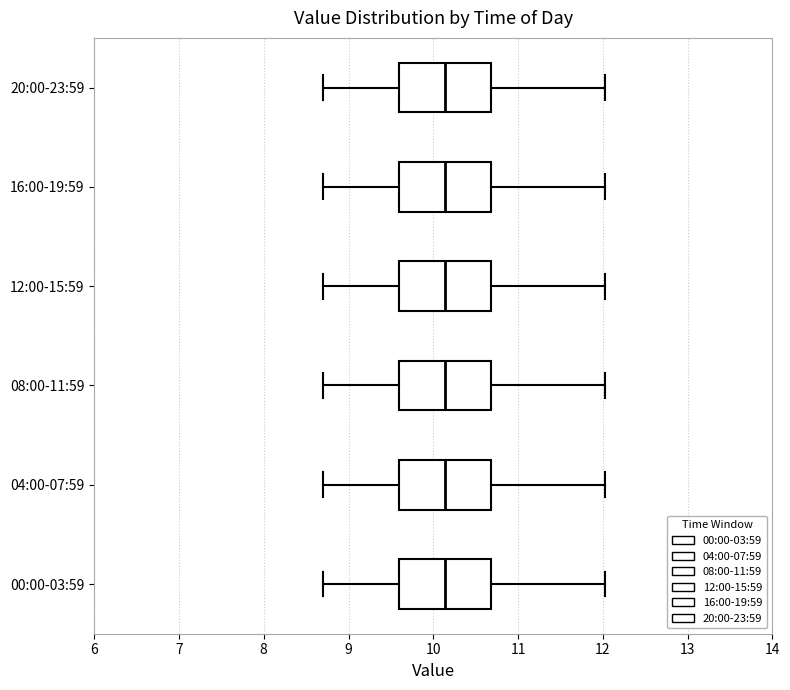

Reading bottom to top, read every box against the x-axis: the position of its median line, the range the box covers, and the ends of its whiskers. The values are not printed on the chart, so give them approximately, as read against the axis.

00:00-03:59: median 10.1, box 9.6 to 10.7, whiskers 8.7 to 12.0
04:00-07:59: median 10.1, box 9.6 to 10.7, whiskers 8.7 to 12.0
08:00-11:59: median 10.1, box 9.6 to 10.7, whiskers 8.7 to 12.0
12:00-15:59: median 10.1, box 9.6 to 10.7, whiskers 8.7 to 12.0
16:00-19:59: median 10.1, box 9.6 to 10.7, whiskers 8.7 to 12.0
20:00-23:59: median 10.1, box 9.6 to 10.7, whiskers 8.7 to 12.0